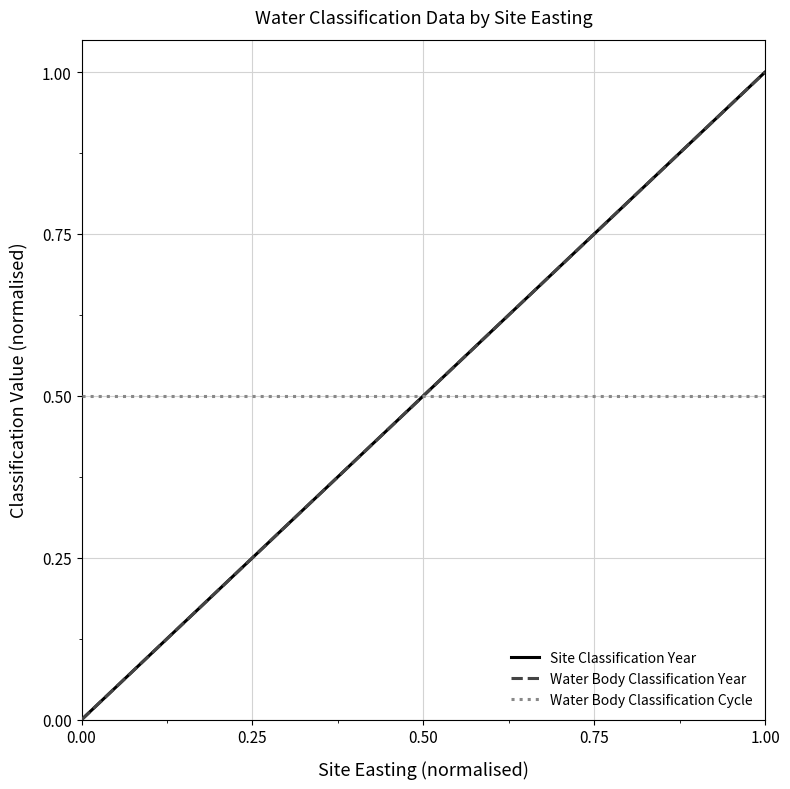

At 0.00, list the series in order from largest to smallest.

Water Body Classification Cycle, Site Classification Year, Water Body Classification Year